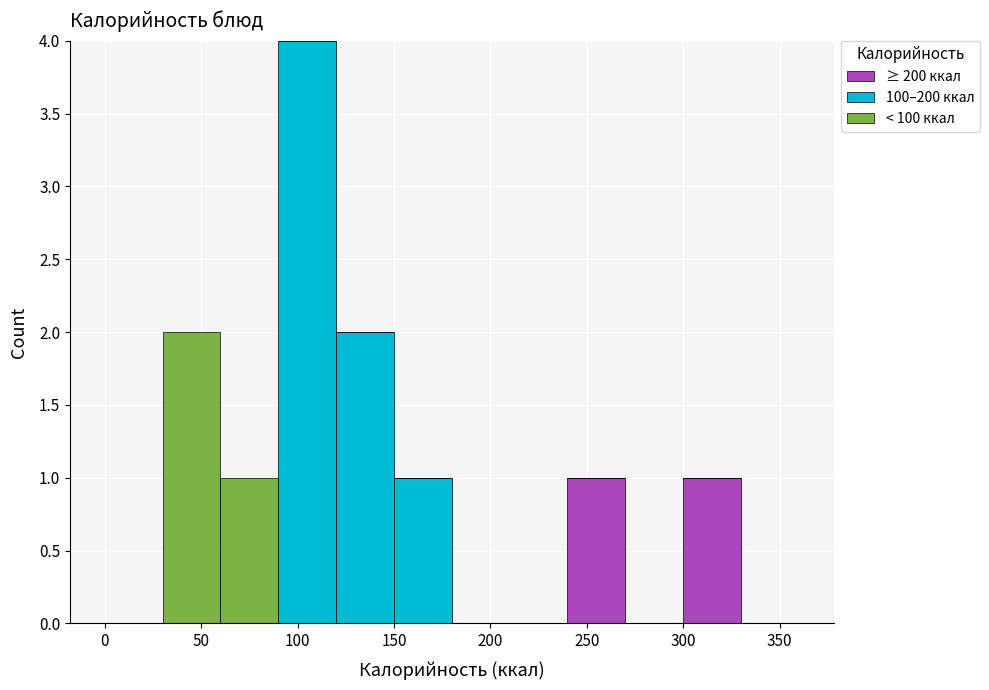

Reading left to right, list every stacked bar in this chart as the range it spans on the x-axis followed by its total height. The values are not printed on the chart, so give them approximately, as read against the axis.

0 to 30: 0
30 to 60: 2
60 to 90: 1
90 to 120: 4
120 to 150: 2
150 to 180: 1
180 to 210: 0
210 to 240: 0
240 to 270: 1
270 to 300: 0
300 to 330: 1
330 to 360: 0